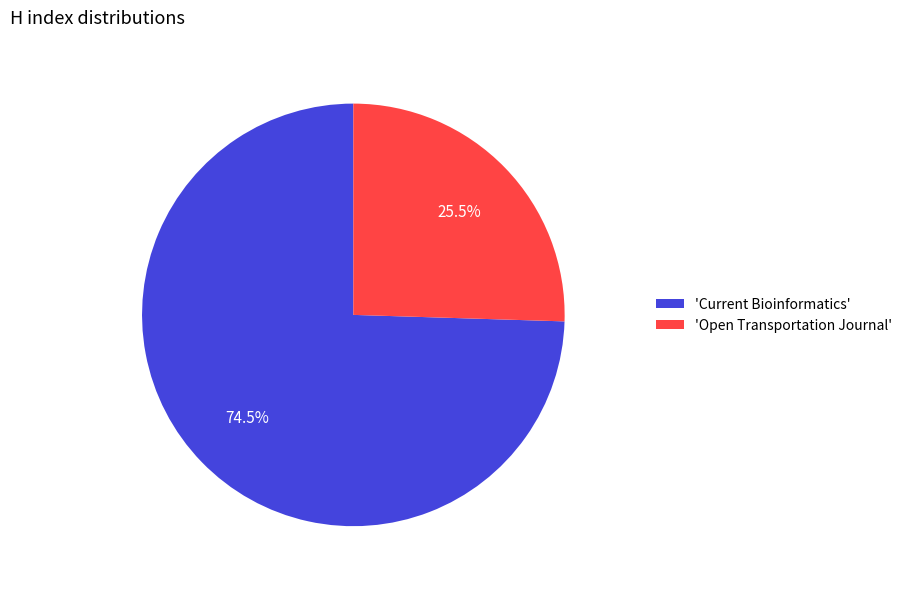

Rank the categories by value from highest to lowest.

'Current Bioinformatics', 'Open Transportation Journal'